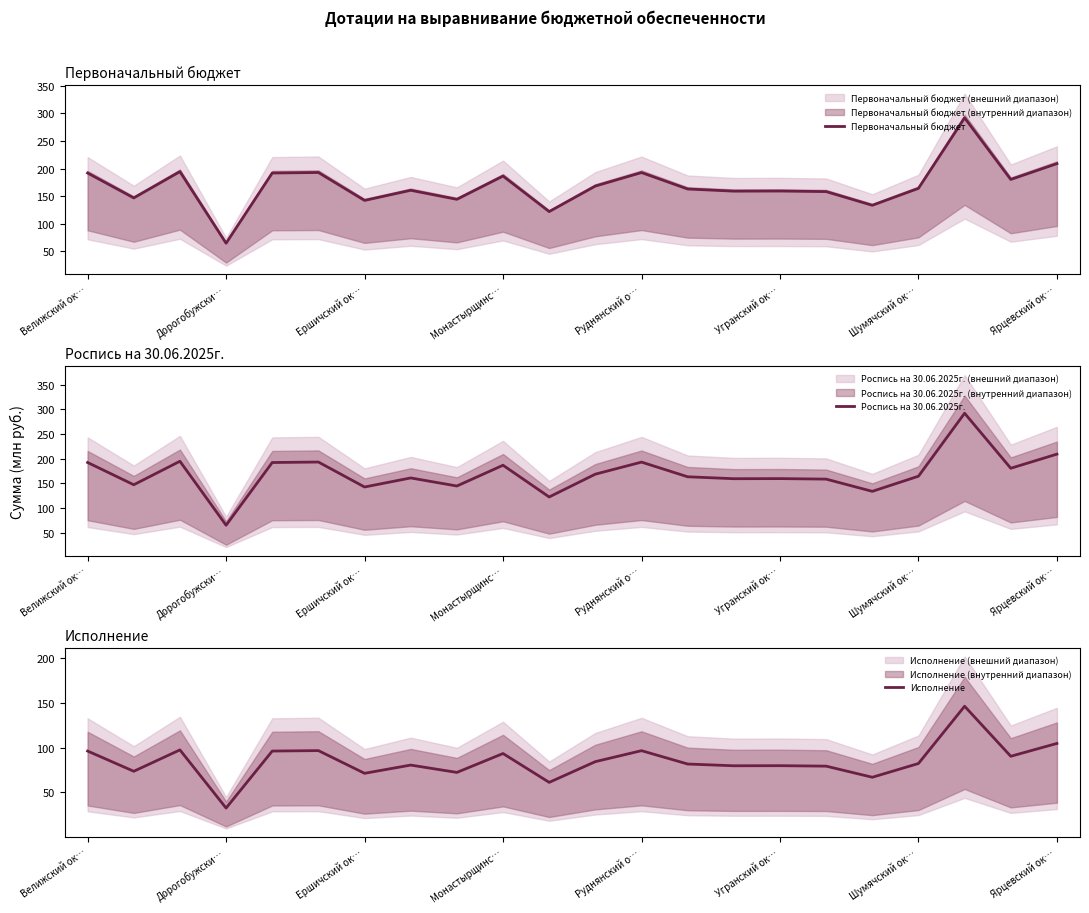

Where does the Первоначальный бюджет series first go above 164?

Велижский ок…